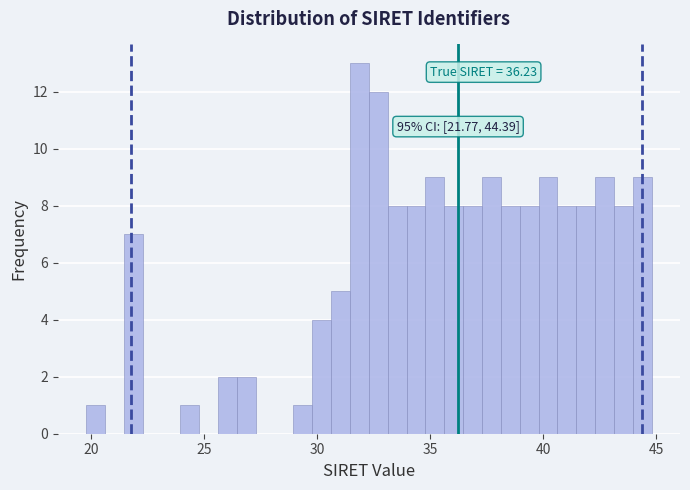

Read against the x-axis, roughly where is the centre of the tallest bar?

32.0